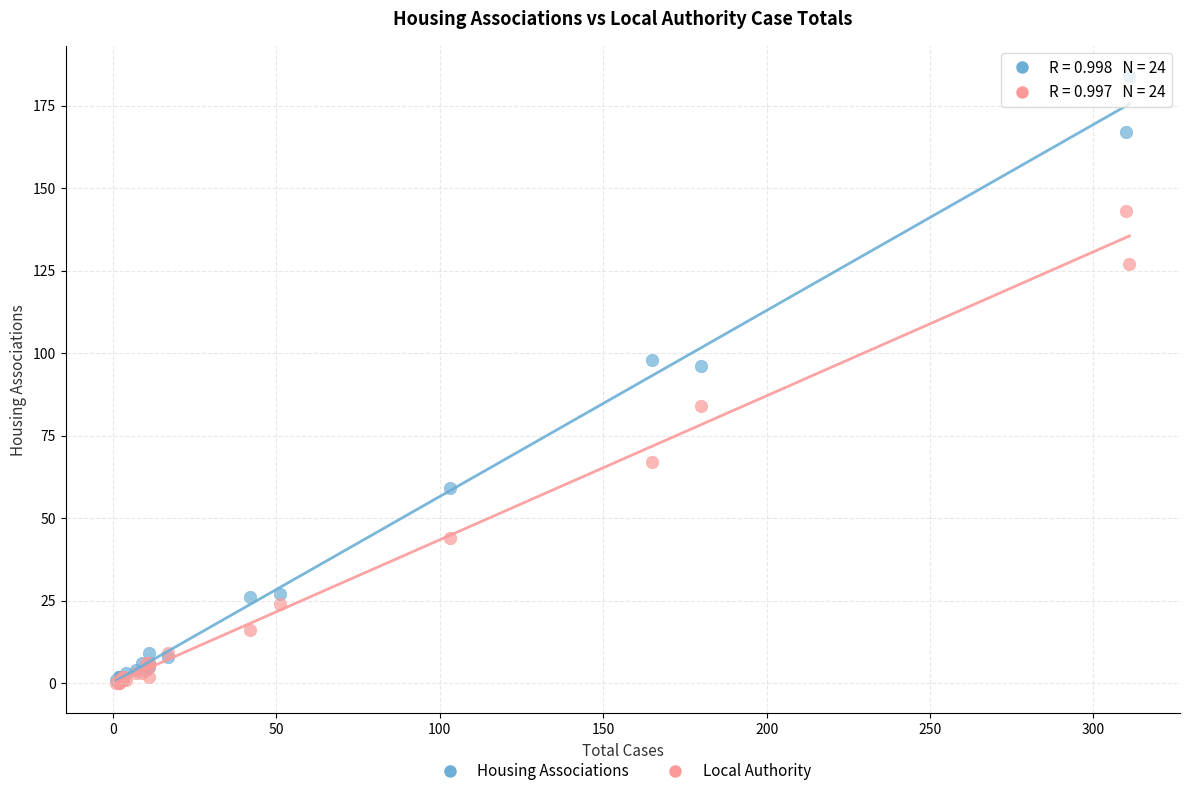

What are all the series names shown in the legend?

Housing Associations, Local Authority